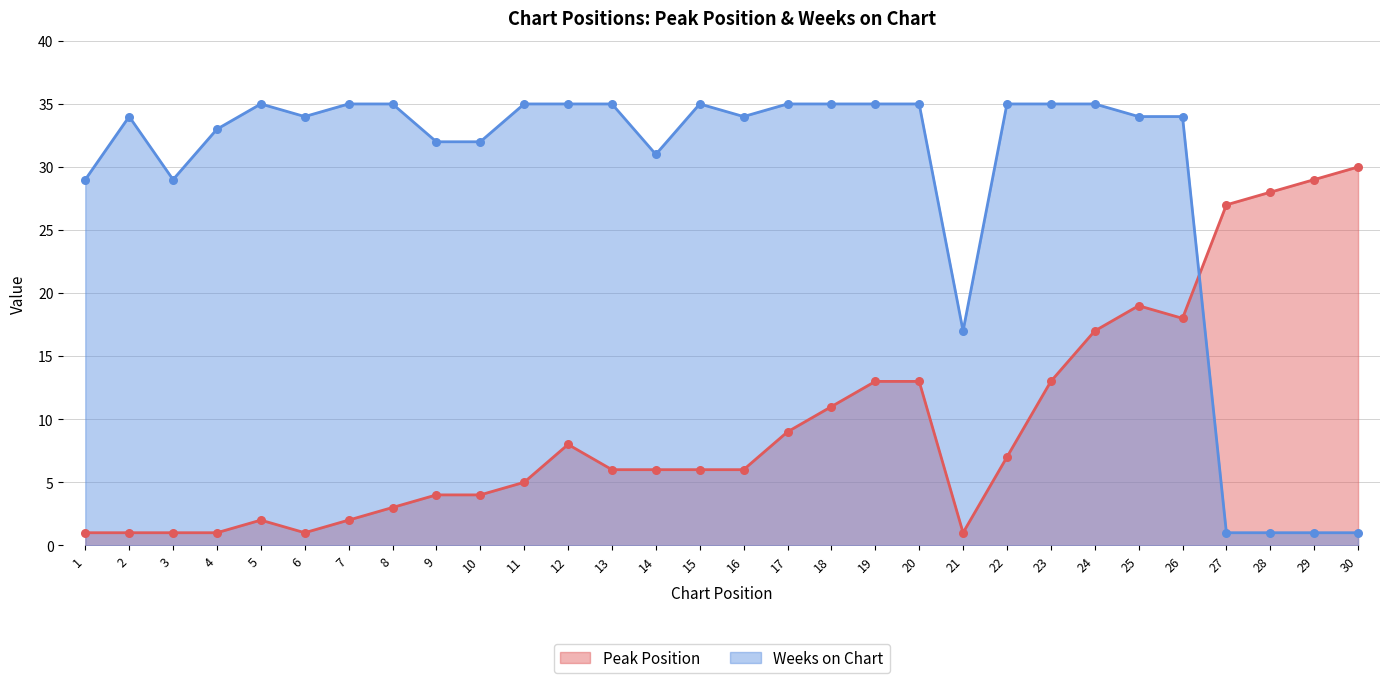

Which series reaches the minimum Y coordinate?

Peak Position